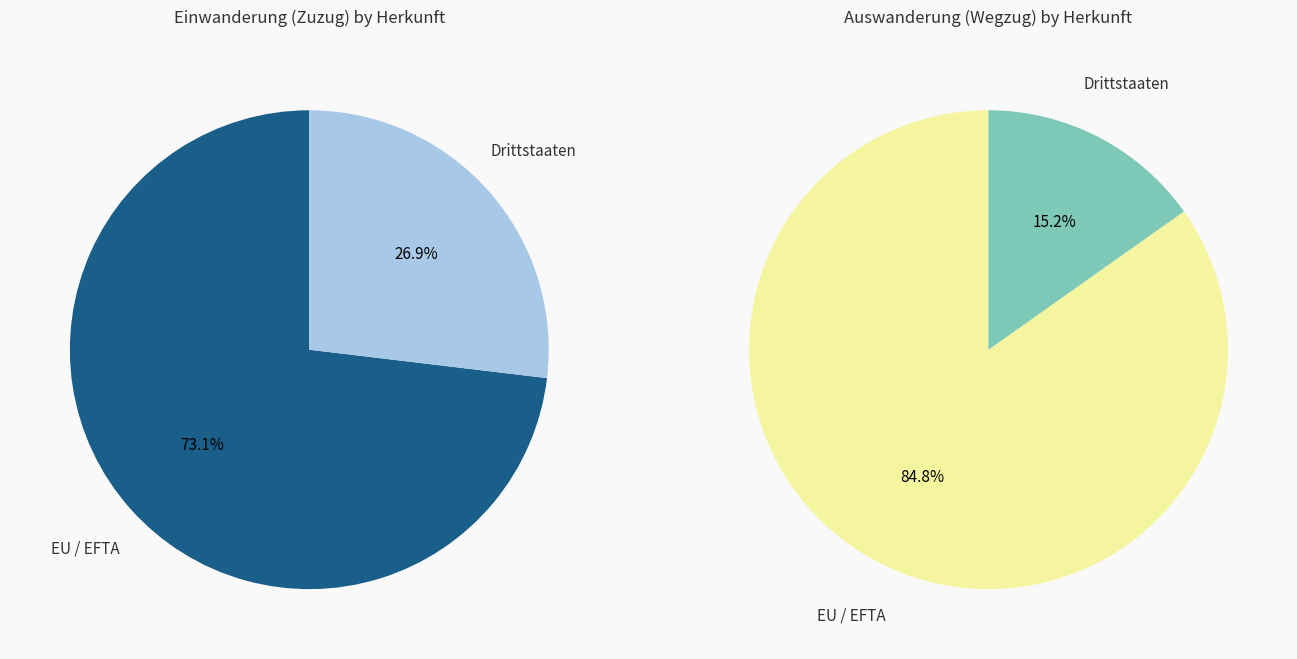

To the nearest percent, what portion does Drittstaaten represent?

15%